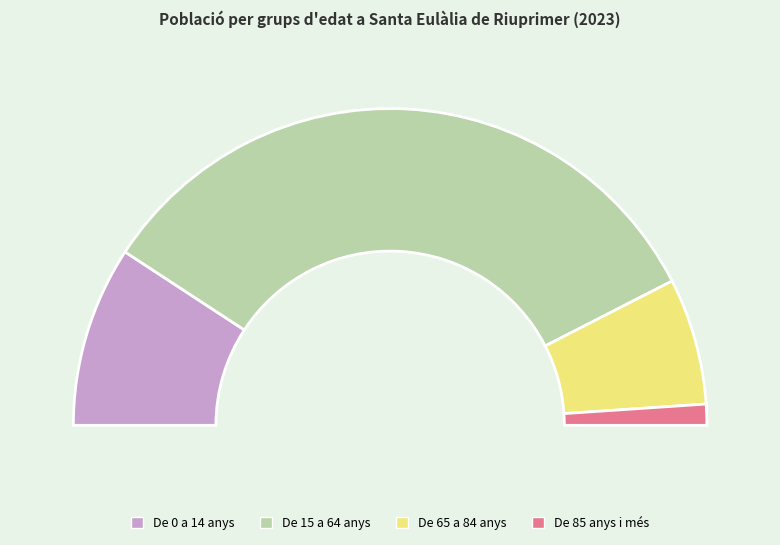

How many segments does this pie chart have?

4